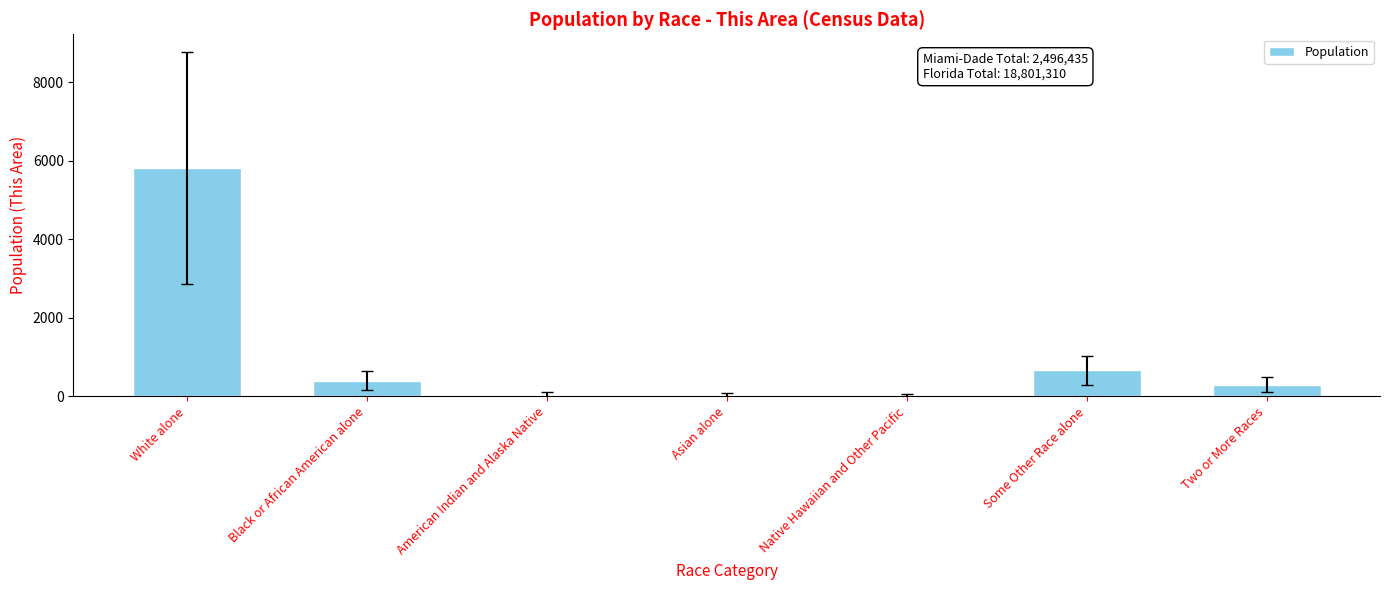

How many categories are shown in the chart?

7